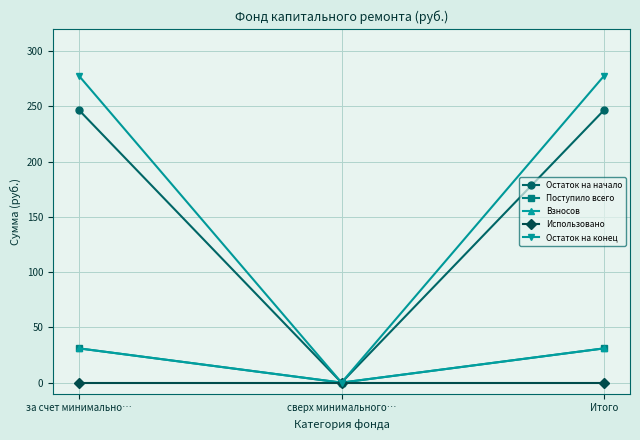

Where is Поступило всего nearest to the value 15?

сверх минимального…